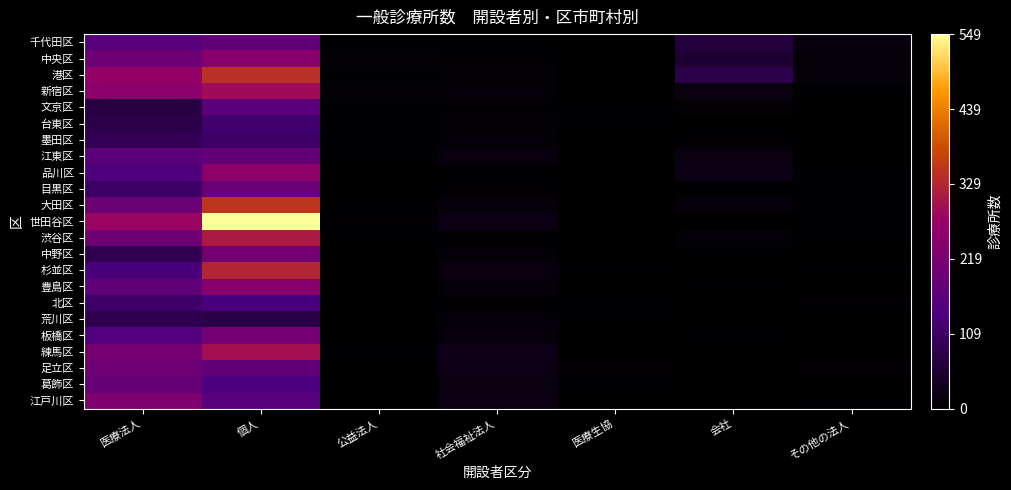

Which series changed the most between 医療生協 and 会社?

港区